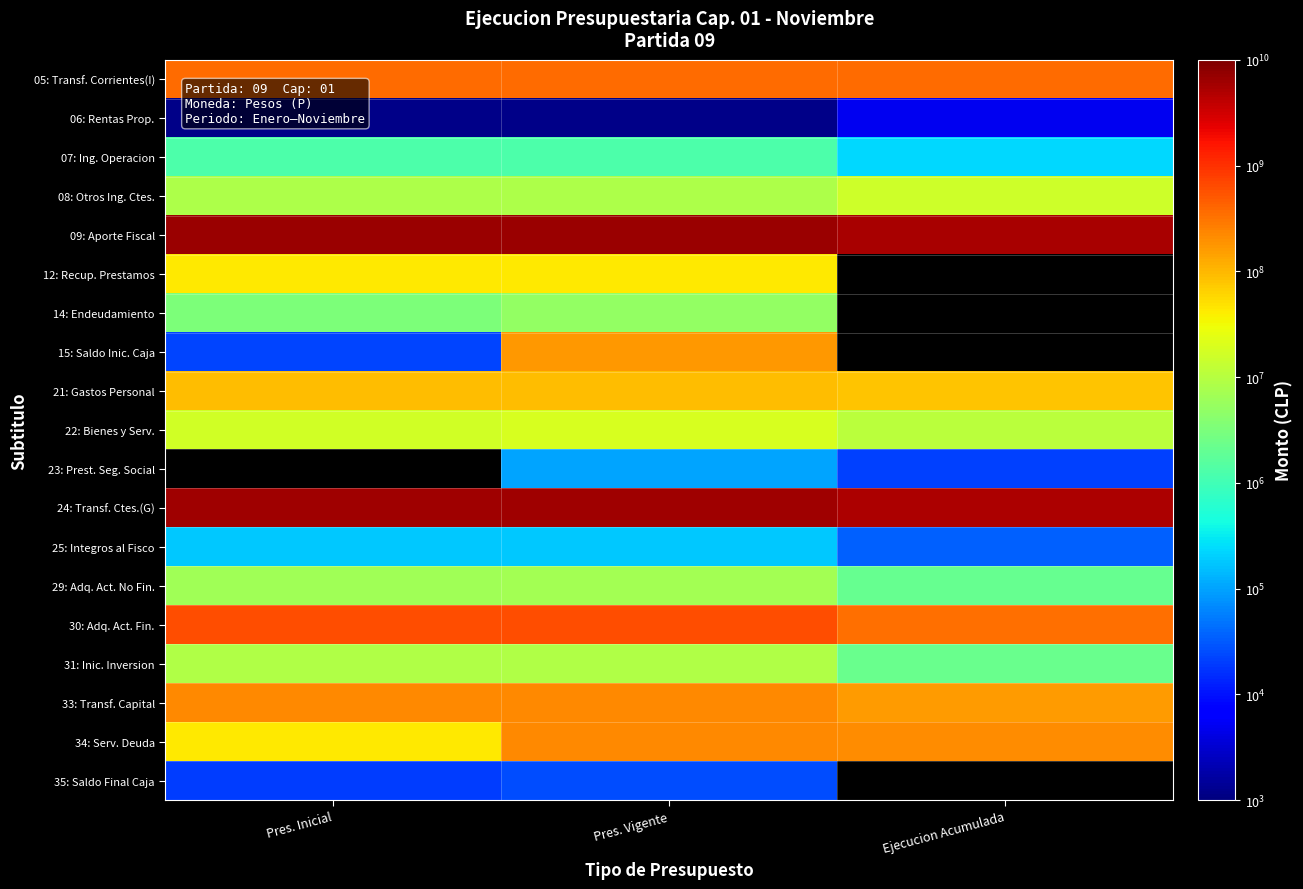

What is the sum of the 09: Aporte Fiscal values at Pres. Vigente and Pres. Inicial?

13423465539.0